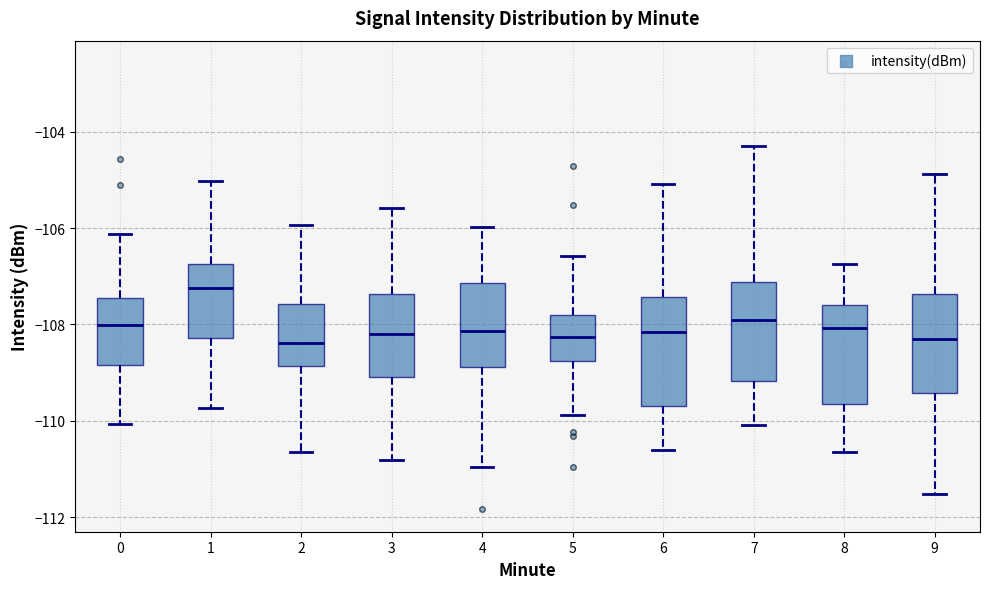

Reading left to right, transcribe this box plot: for each box, give where its median line is, the range the box spans, and where its two whiskers end, as read against the y-axis. The values are not printed on the chart, so give them approximately, as read against the axis.

0: median -108.0, box -108.8 to -107.4, whiskers -110.0 to -106.2
1: median -107.2, box -108.2 to -106.8, whiskers -109.8 to -105.0
2: median -108.4, box -108.8 to -107.6, whiskers -110.6 to -106.0
3: median -108.2, box -109.0 to -107.4, whiskers -110.8 to -105.6
4: median -108.2, box -108.8 to -107.2, whiskers -111.0 to -106.0
5: median -108.2, box -108.8 to -107.8, whiskers -109.8 to -106.6
6: median -108.2, box -109.6 to -107.4, whiskers -110.6 to -105.0
7: median -107.8, box -109.2 to -107.2, whiskers -110.0 to -104.2
8: median -108.0, box -109.6 to -107.6, whiskers -110.6 to -106.8
9: median -108.4, box -109.4 to -107.4, whiskers -111.6 to -104.8